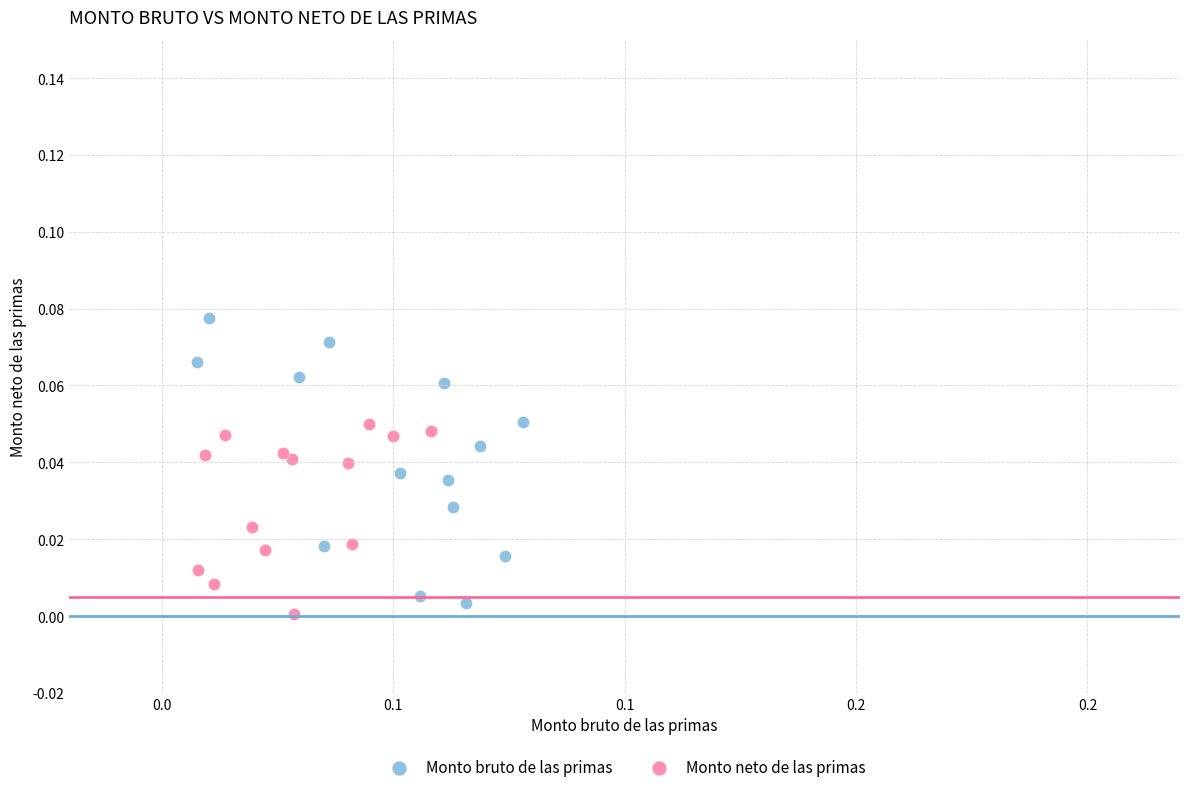

Which series contains the highest Y value?

Monto bruto de las primas